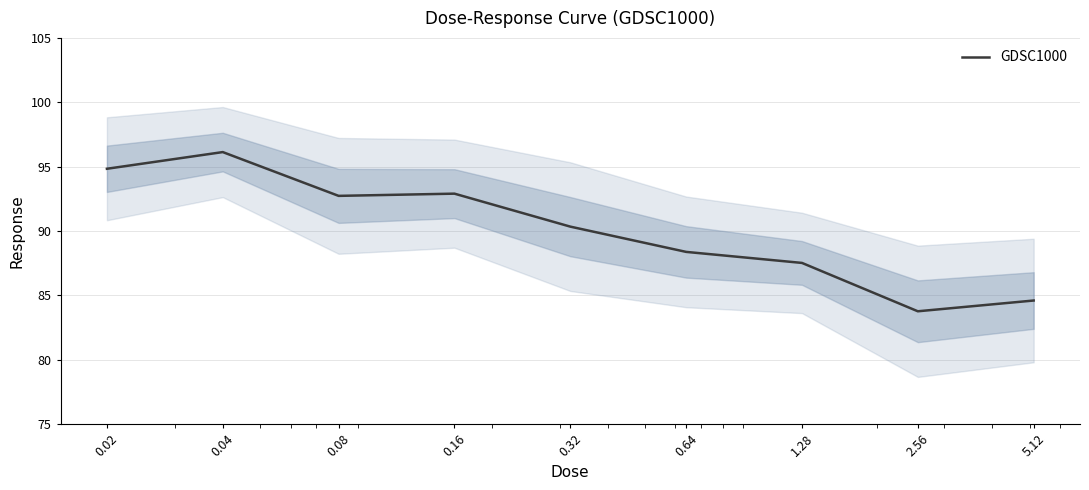

Reading left to right, extract all data points from this chart.

94.8	96.1	92.7	92.9	90.3	88.4	87.5	83.8	84.6